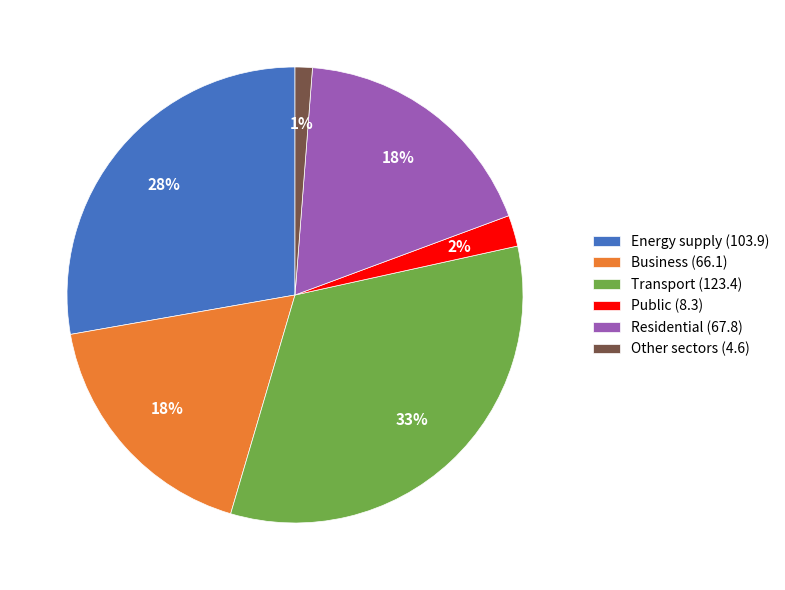

What percentage is the Other sectors slice, to the nearest percent?

1%